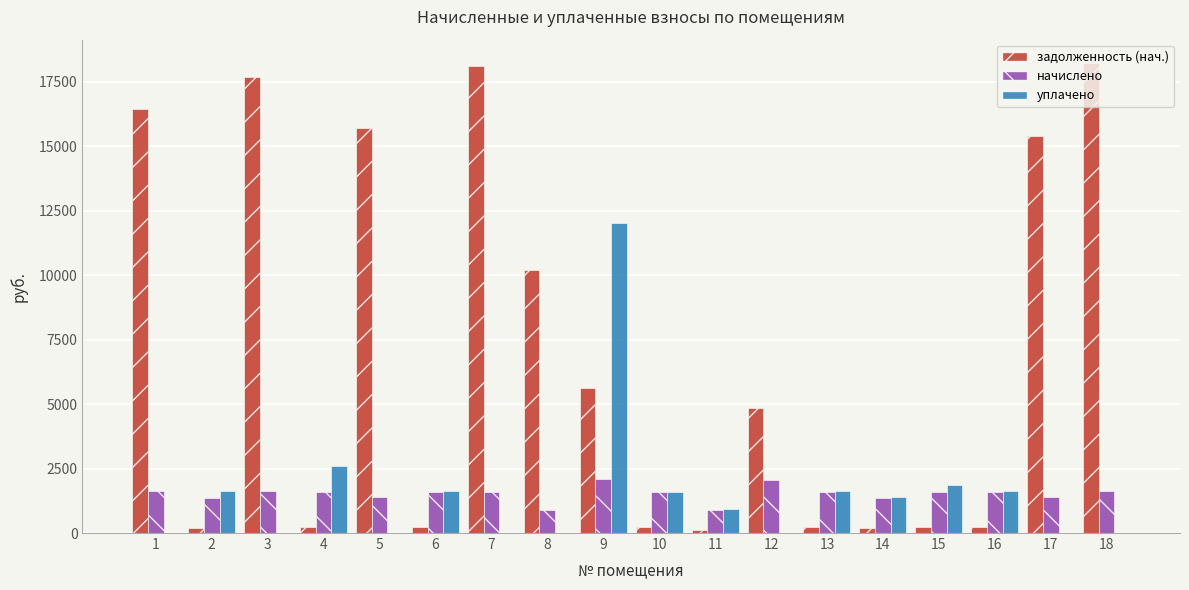

Between 1 and 11, which series saw the biggest shift?

задолженность (нач.)